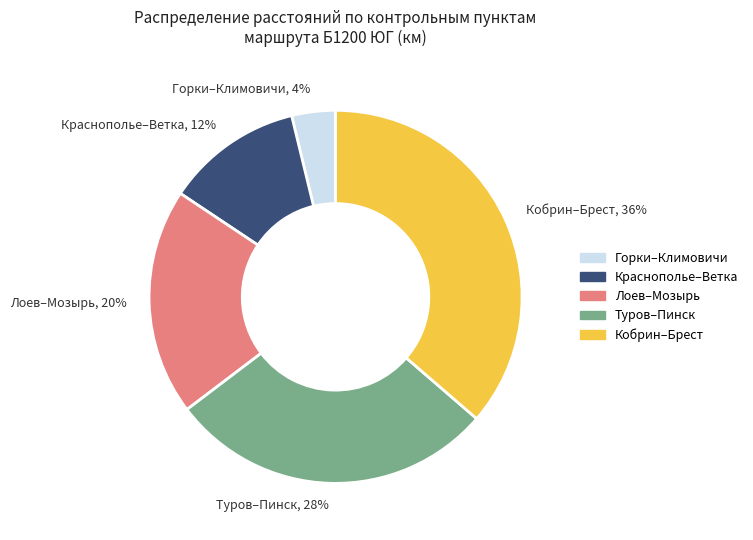

Rank the categories by value from highest to lowest.

Кобрин–Брест, Туров–Пинск, Лоев–Мозырь, Краснополье–Ветка, Горки–Климовичи